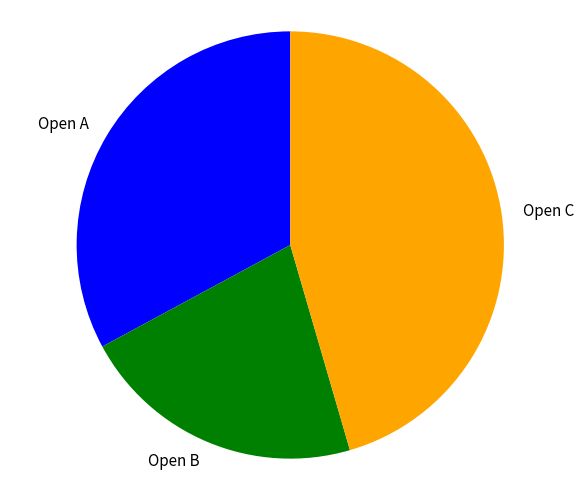

How many slices are in this pie chart?

3